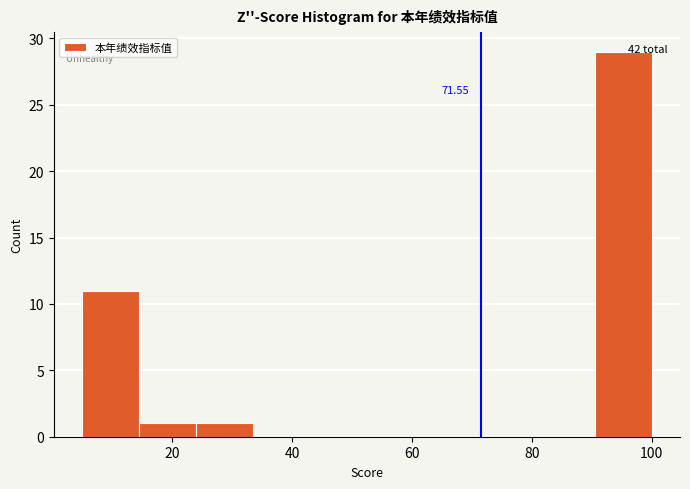

Which range on the x-axis has the tallest bar?

90.5 to 100.0